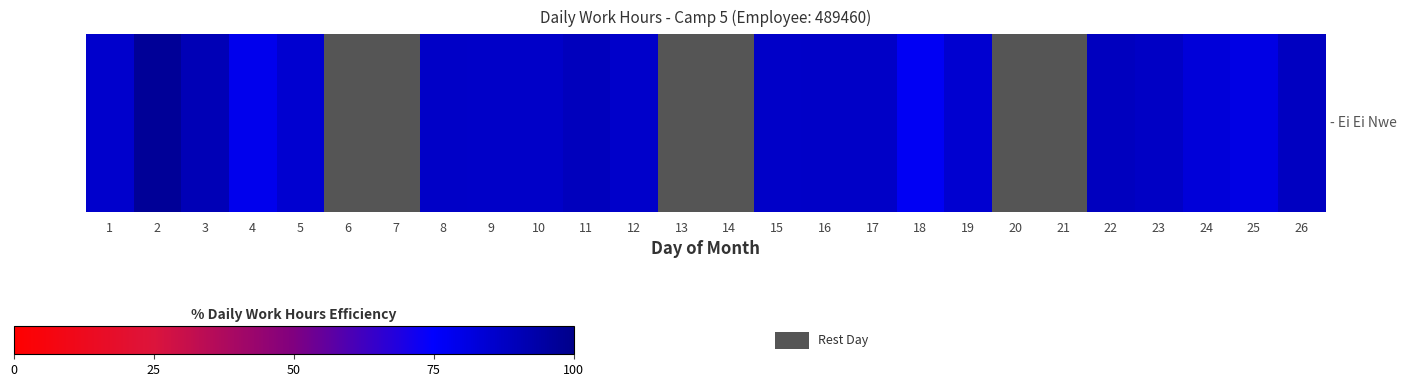

Count the number of values greater than 87.

8